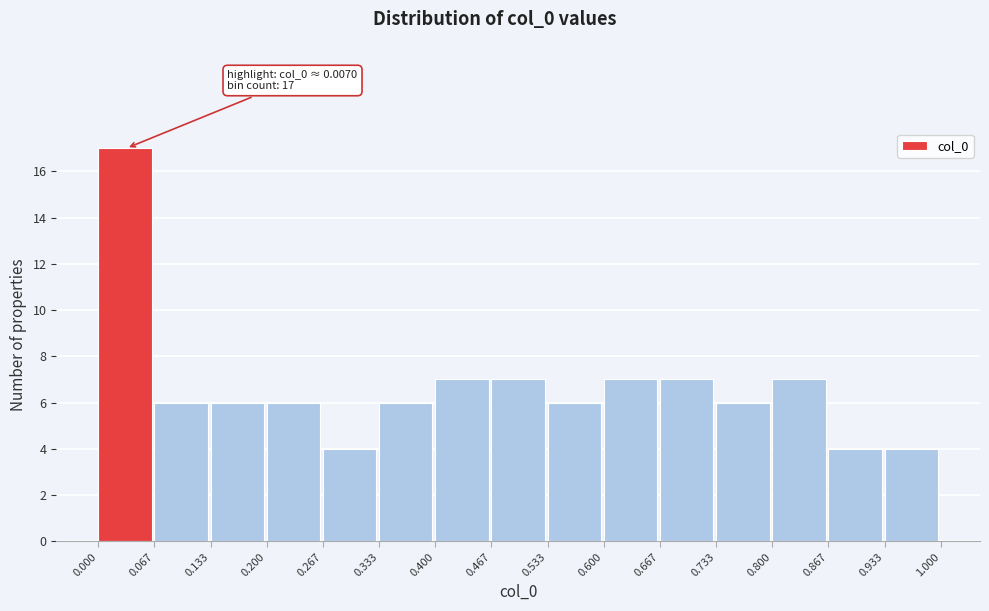

Over which range of the x-axis is the bar tallest?

0.000 to 0.067